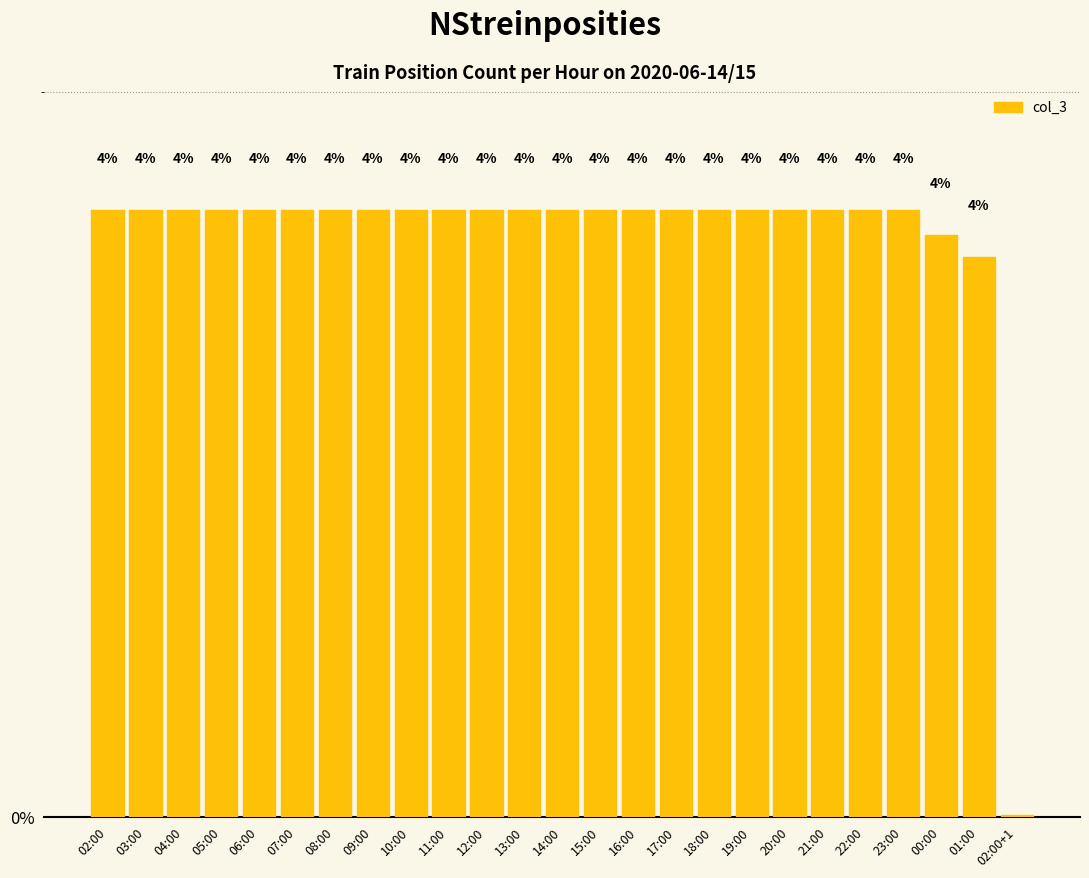

At which category does the chart reach its peak across all series?

02:00